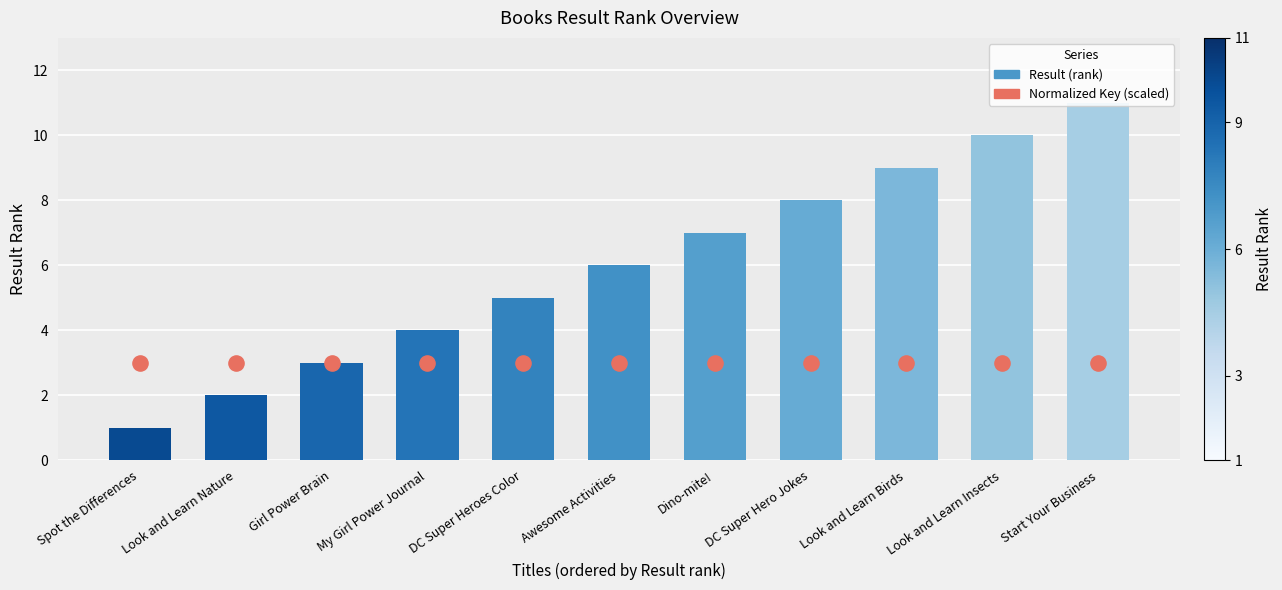

Which series contains the lowest Y value?

Result (rank)